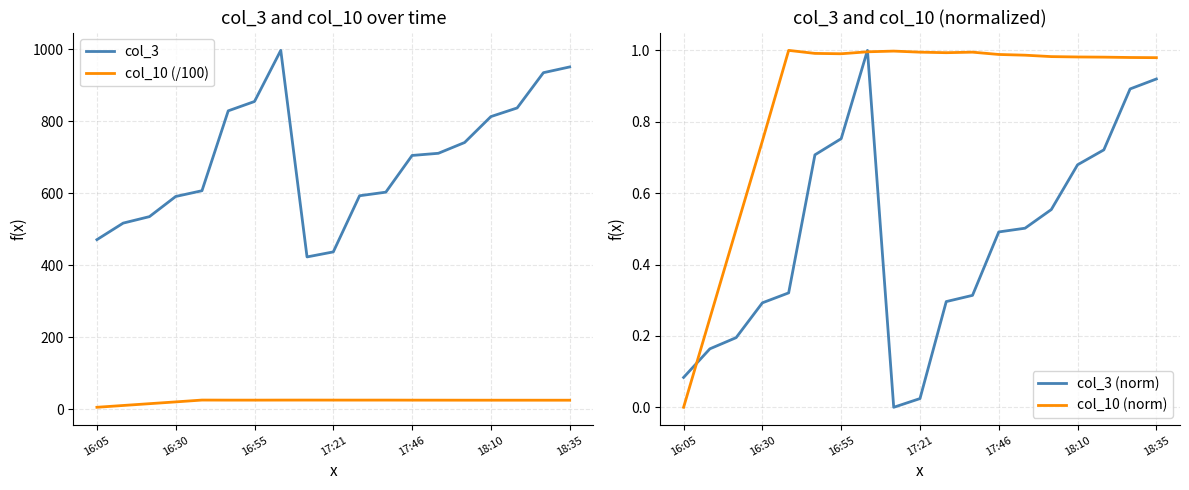

Is this an area chart (filled region under the line)?

No